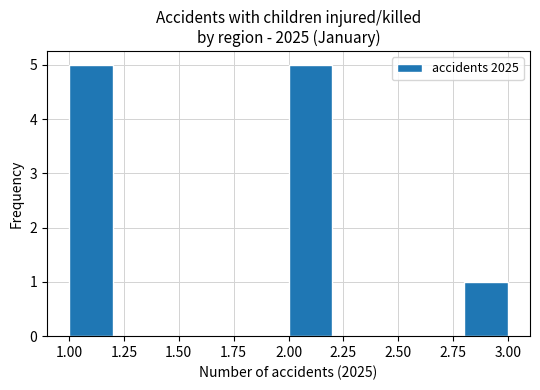

Reading left to right, list every bar in this chart as the range it spans on the x-axis followed by its height. The values are not printed on the chart, so give them approximately, as read against the axis.

1.0 to 1.2: 5
1.2 to 1.4: 0
1.4 to 1.6: 0
1.6 to 1.8: 0
1.8 to 2.0: 0
2.0 to 2.2: 5
2.2 to 2.4: 0
2.4 to 2.6: 0
2.6 to 2.8: 0
2.8 to 3.0: 1